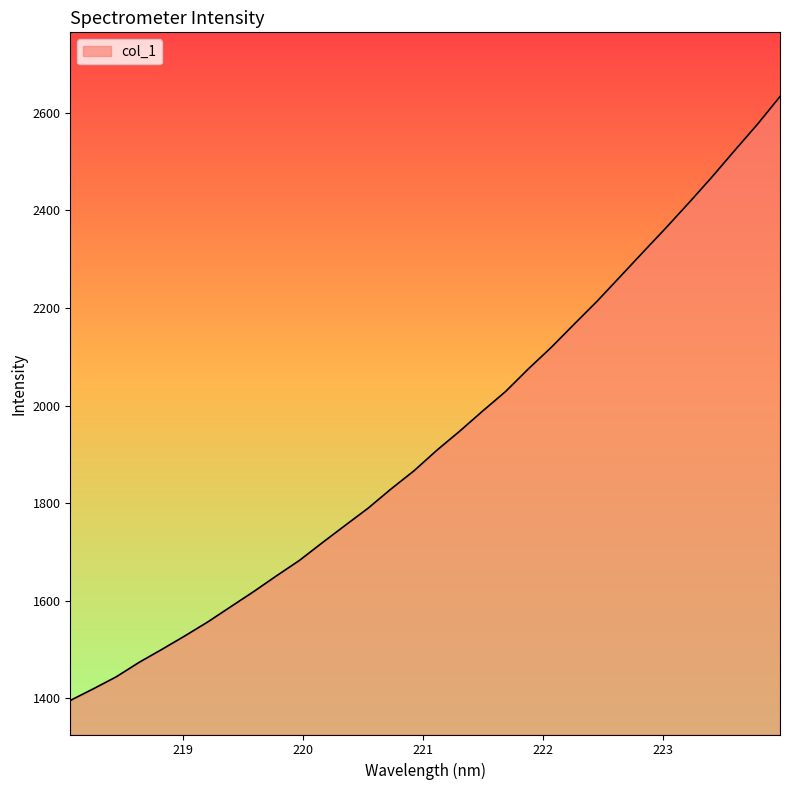

What is the maximum value shown in the chart?

2633.2